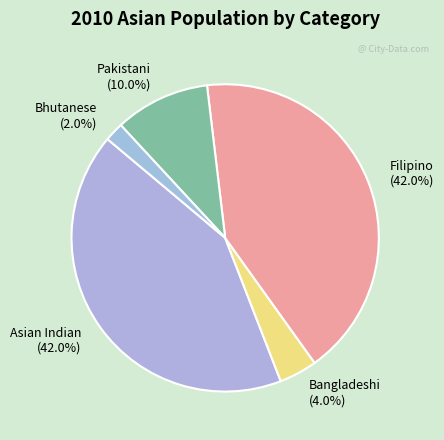

To the nearest percent, what is the difference between the largest and smallest slice percentages?

40%